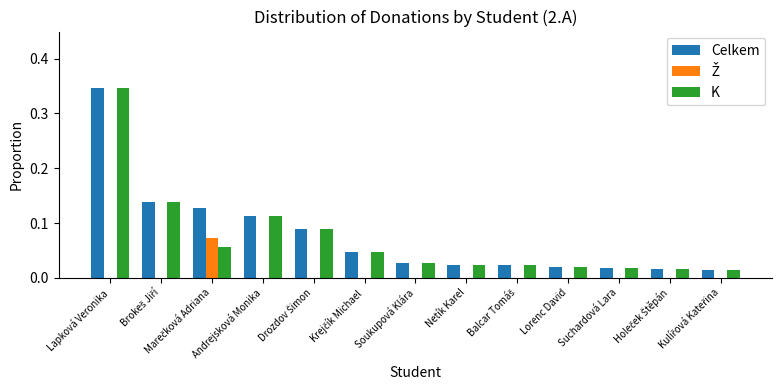

Are the bars horizontal?

No